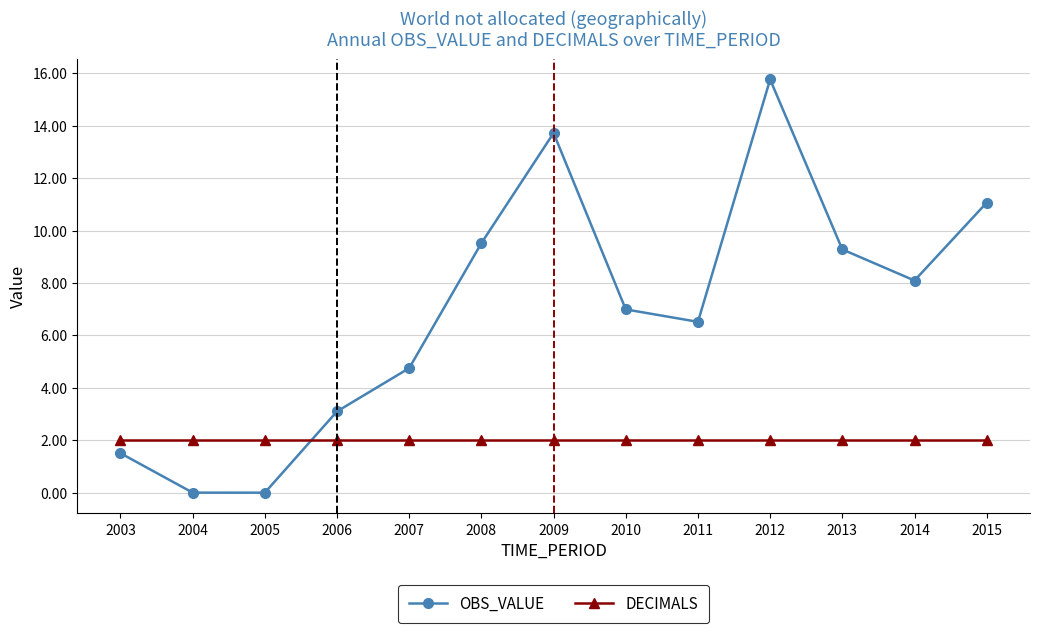

Does the chart have visible grid lines?

Yes